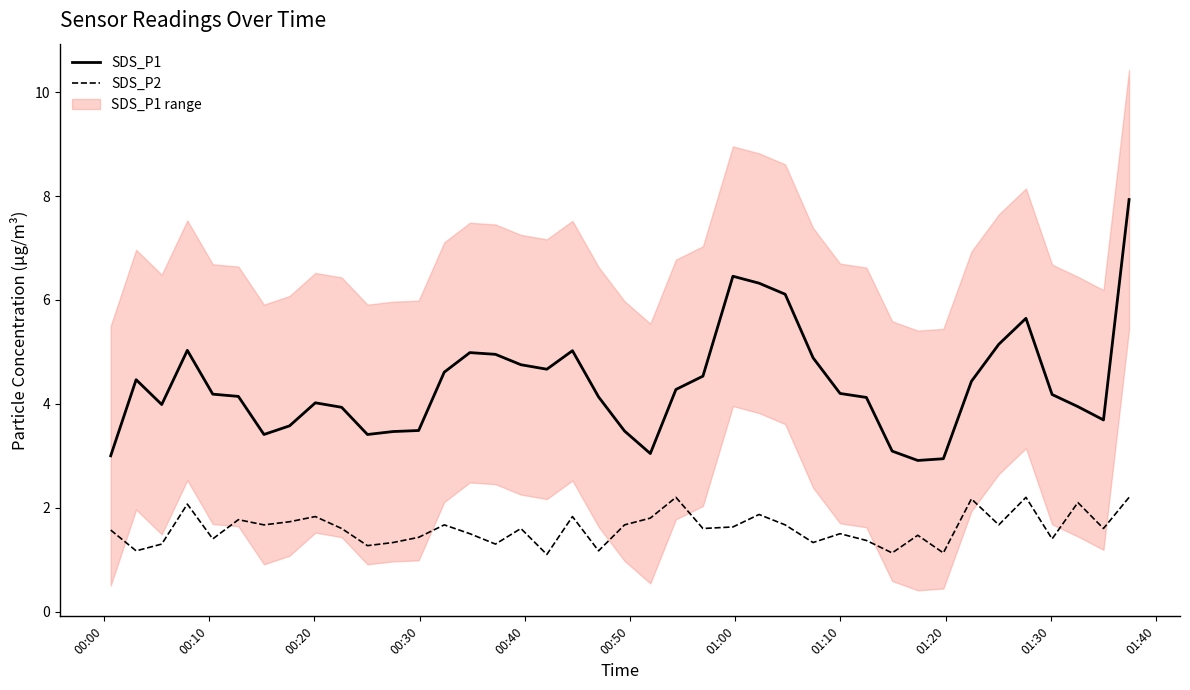

True or false: SDS_P2 and SDS_P1 intersect in this chart.

False